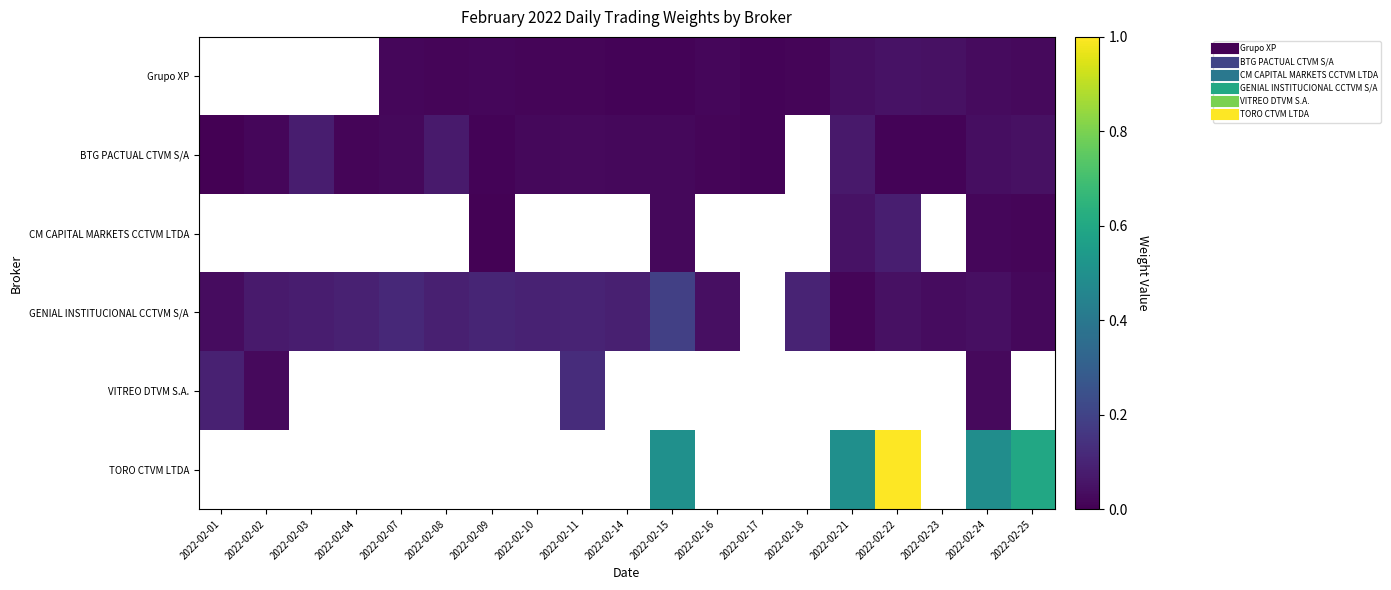

Reading right to left, extract all data points from this chart.

Grupo XP: 2022-02-25=0.0	2022-02-24=0.0	2022-02-23=0.0	2022-02-22=0.0	2022-02-21=0.0	2022-02-18=0.0	2022-02-17=0.0	2022-02-16=0.0	2022-02-15=0.0	2022-02-14=0.0	2022-02-11=0.0	2022-02-10=0.0	2022-02-09=0.0	2022-02-08=0.0	2022-02-07=0.0	2022-02-04=0.0	2022-02-03=0.0	2022-02-02=0.0	2022-02-01=0.0
BTG PACTUAL CTVM S/A: 2022-02-25=0.0	2022-02-24=0.0	2022-02-23=0.0	2022-02-22=0.0	2022-02-21=0.1	2022-02-18=0.0	2022-02-17=0.0	2022-02-16=0.0	2022-02-15=0.0	2022-02-14=0.0	2022-02-11=0.0	2022-02-10=0.0	2022-02-09=0.0	2022-02-08=0.1	2022-02-07=0.0	2022-02-04=0.0	2022-02-03=0.1	2022-02-02=0.0	2022-02-01=0.0
CM CAPITAL MARKETS CCTVM LTDA: 2022-02-25=0.0	2022-02-24=0.0	2022-02-23=0.0	2022-02-22=0.1	2022-02-21=0.1	2022-02-18=0.0	2022-02-17=0.0	2022-02-16=0.0	2022-02-15=0.0	2022-02-14=0.0	2022-02-11=0.0	2022-02-10=0.0	2022-02-09=0.0	2022-02-08=0.0	2022-02-07=0.0	2022-02-04=0.0	2022-02-03=0.0	2022-02-02=0.0	2022-02-01=0.0
GENIAL INSTITUCIONAL CCTVM S/A: 2022-02-25=0.0	2022-02-24=0.0	2022-02-23=0.0	2022-02-22=0.0	2022-02-21=0.0	2022-02-18=0.1	2022-02-17=0.0	2022-02-16=0.0	2022-02-15=0.2	2022-02-14=0.1	2022-02-11=0.1	2022-02-10=0.1	2022-02-09=0.1	2022-02-08=0.1	2022-02-07=0.1	2022-02-04=0.1	2022-02-03=0.1	2022-02-02=0.1	2022-02-01=0.0
VITREO DTVM S.A.: 2022-02-25=0.0	2022-02-24=0.0	2022-02-23=0.0	2022-02-22=0.0	2022-02-21=0.0	2022-02-18=0.0	2022-02-17=0.0	2022-02-16=0.0	2022-02-15=0.0	2022-02-14=0.0	2022-02-11=0.1	2022-02-10=0.0	2022-02-09=0.0	2022-02-08=0.0	2022-02-07=0.0	2022-02-04=0.0	2022-02-03=0.0	2022-02-02=0.0	2022-02-01=0.1
TORO CTVM LTDA: 2022-02-25=0.6	2022-02-24=0.5	2022-02-23=0.0	2022-02-22=1.0	2022-02-21=0.5	2022-02-18=0.0	2022-02-17=0.0	2022-02-16=0.0	2022-02-15=0.5	2022-02-14=0.0	2022-02-11=0.0	2022-02-10=0.0	2022-02-09=0.0	2022-02-08=0.0	2022-02-07=0.0	2022-02-04=0.0	2022-02-03=0.0	2022-02-02=0.0	2022-02-01=0.0